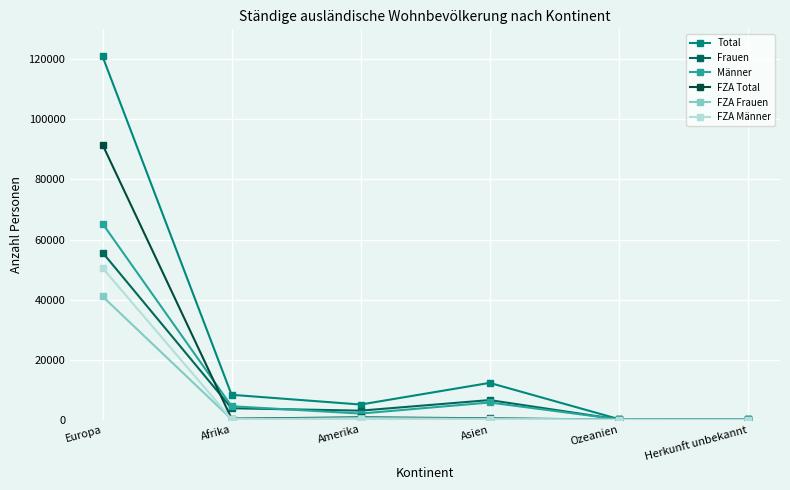

In FZA Frauen, how many points are lower than both neighbors (excluding endpoints)?

1